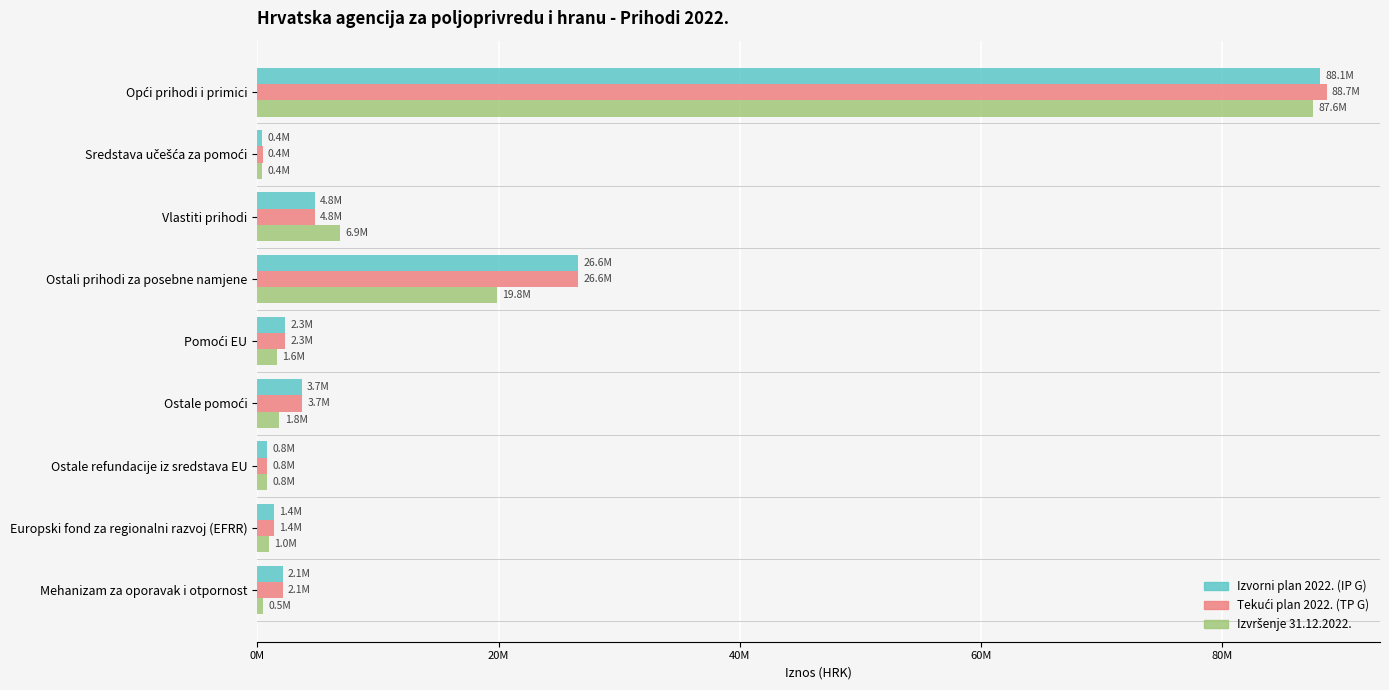

Reading left to right, list all the values displayed in this chart.

Izvorni plan 2022. (IP G): 88118301.0	420487.0	4776600.0	26612200.0	2314615.0	3689316.1	819263.0	1360641.0	2097250.0
Tekući plan 2022. (TP G): 88650351.0	434512.0	4776600.0	26612200.0	2314615.0	3689316.1	830730.0	1360641.0	2097250.0
Izvršenje 31.12.2022.: 87561543.4	416897.3	6879115.3	19841192.0	1594760.7	1824603.8	792959.4	952895.0	481825.8